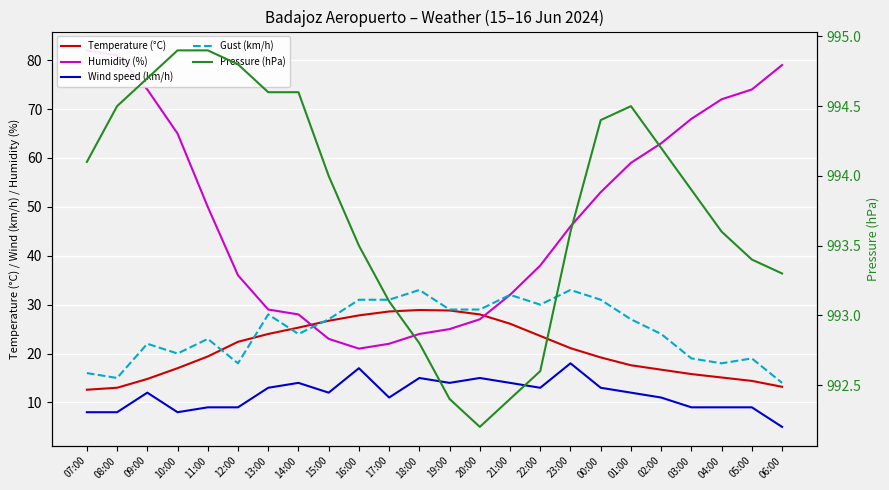

List the series in order of their peak value, lowest first.

Wind speed (km/h), Temperature (°C), Gust (km/h), Humidity (%), Pressure (hPa)